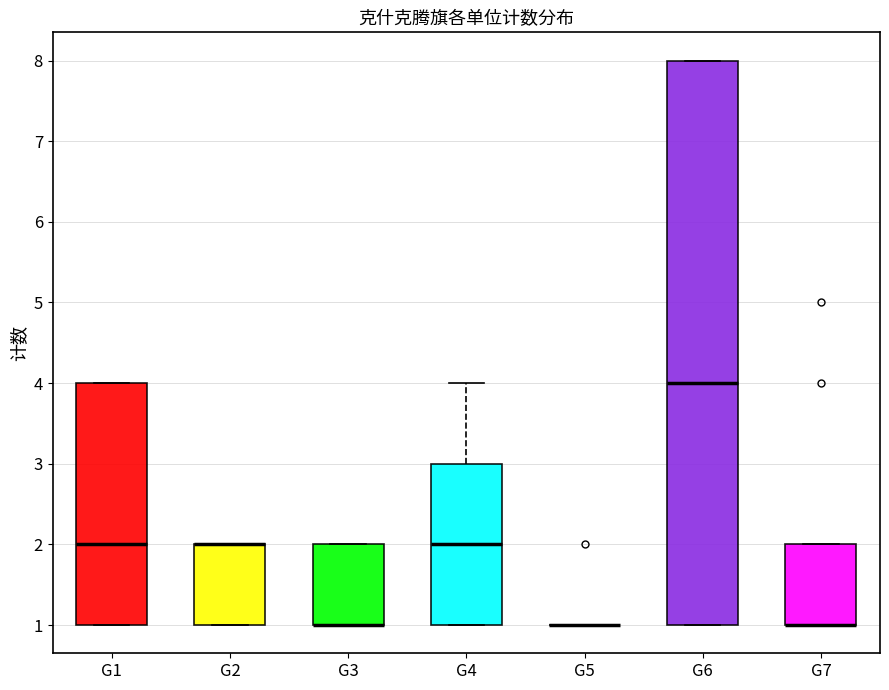

Reading left to right, transcribe this box plot: for each box, give where its median line is, the range the box spans, and where its two whiskers end, as read against the y-axis. The values are not printed on the chart, so give them approximately, as read against the axis.

G1: median 2, box 1 to 4, whiskers 1 to 4
G2: median 2 (drawn on the box's upper edge), box 1 to 2, whiskers 1 to 2
G3: median 1 (drawn on the box's lower edge), box 1 to 2, whiskers 1 to 2
G4: median 2, box 1 to 3, whiskers 1 to 4
G5: box collapsed to a line at 1, whiskers 1 to 1
G6: median 4, box 1 to 8, whiskers 1 to 8
G7: median 1 (drawn on the box's lower edge), box 1 to 2, whiskers 1 to 2